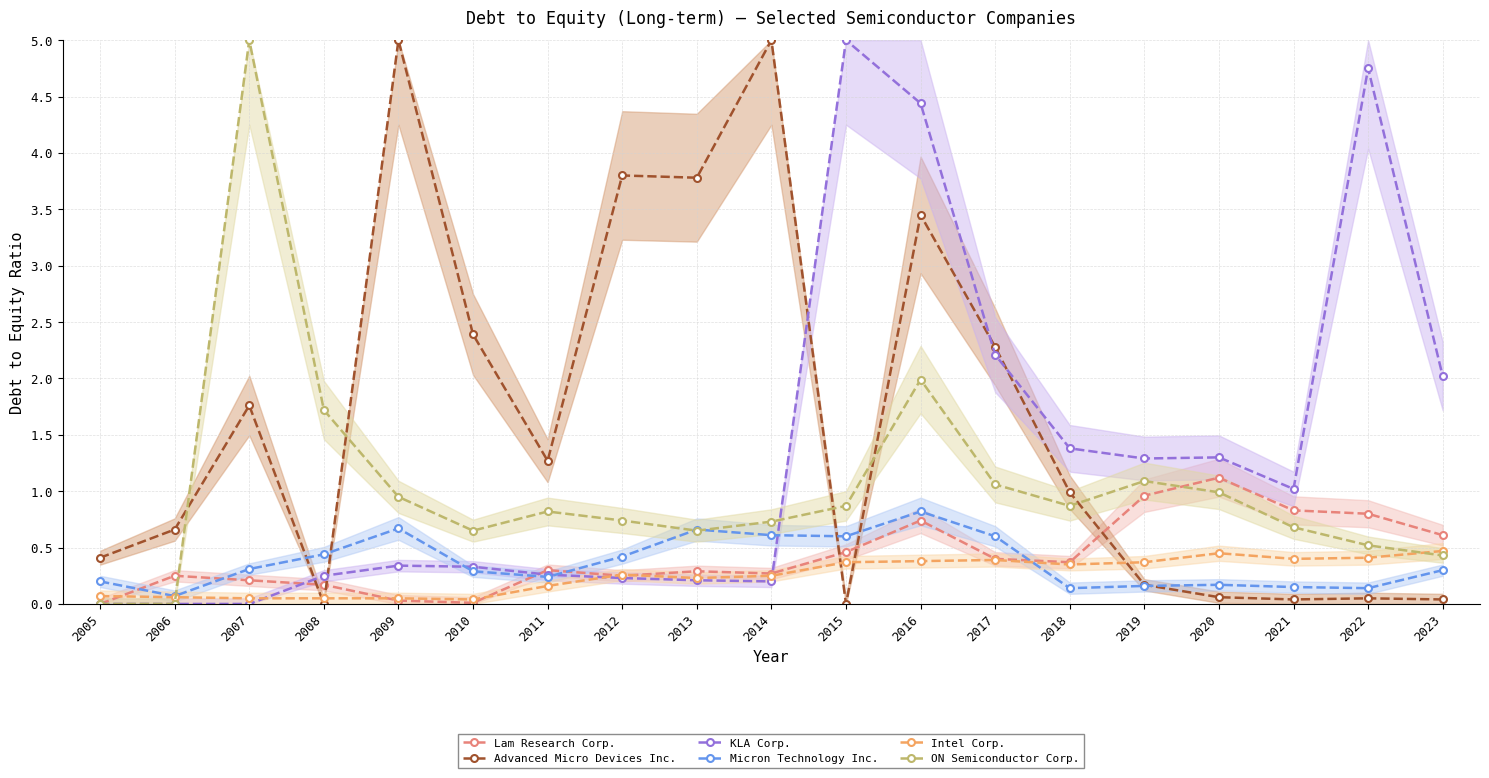

Which category has the lowest value across all series?

2005